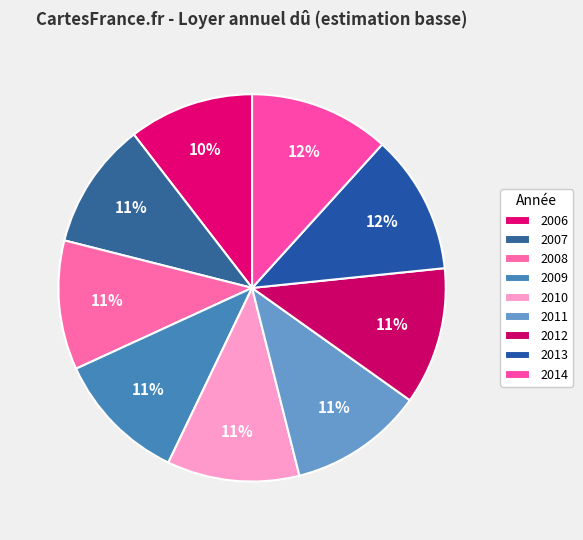

How many segments does this pie chart have?

9